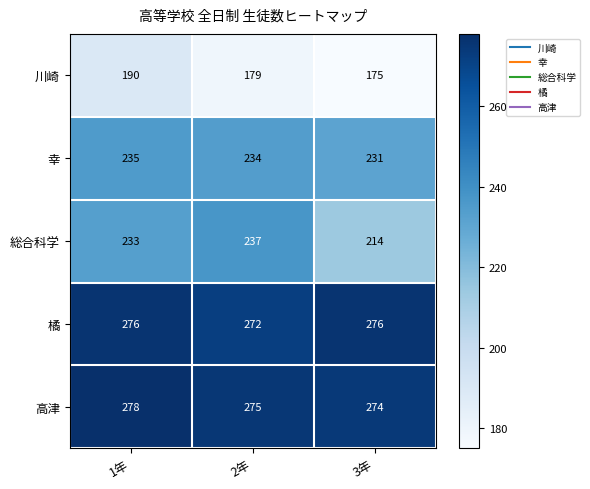

Between 2年 and 3年, which series saw the biggest shift?

総合科学